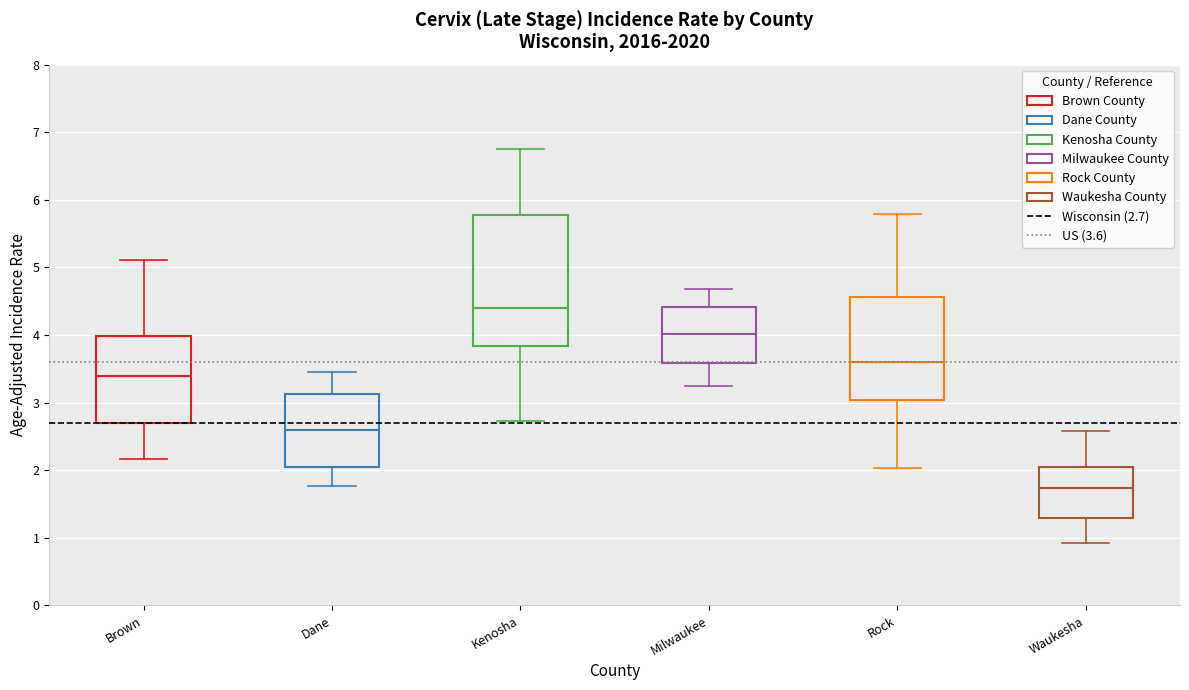

Reading left to right, transcribe this box plot: for each box, give where its median line is, the range the box spans, and where its two whiskers end, as read against the y-axis. The values are not printed on the chart, so give them approximately, as read against the axis.

Brown: median 3.4, box 2.7 to 4.0, whiskers 2.2 to 5.1
Dane: median 2.6, box 2.0 to 3.1, whiskers 1.8 to 3.4
Kenosha: median 4.4, box 3.8 to 5.8, whiskers 2.7 to 6.7
Milwaukee: median 4.0, box 3.6 to 4.4, whiskers 3.2 to 4.7
Rock: median 3.6, box 3.0 to 4.6, whiskers 2.0 to 5.8
Waukesha: median 1.7, box 1.3 to 2.0, whiskers 0.9 to 2.6